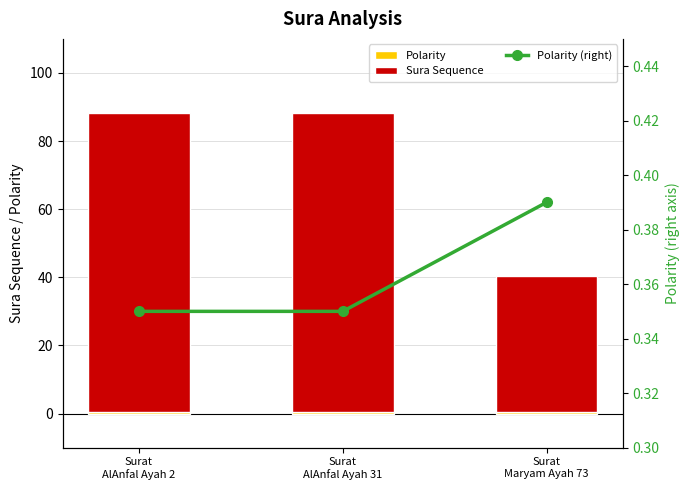

What is the total value across all series at Surat
AlAnfal Ayah 2?

88.7